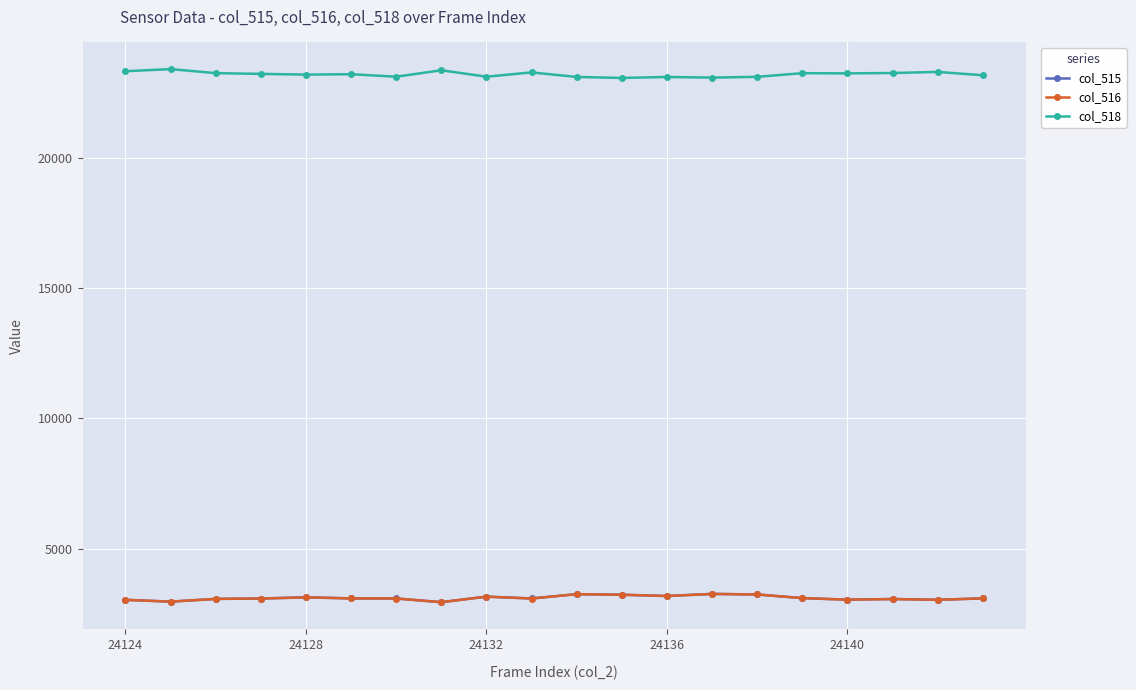

What is the sum of all col_516 values?

62031